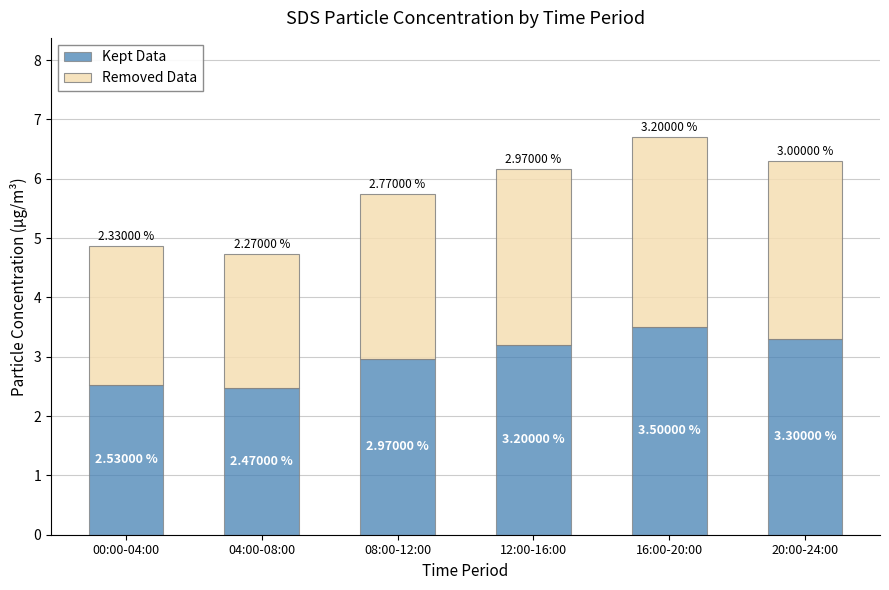

What value does the Kept Data series have at 08:00-12:00?

3.0